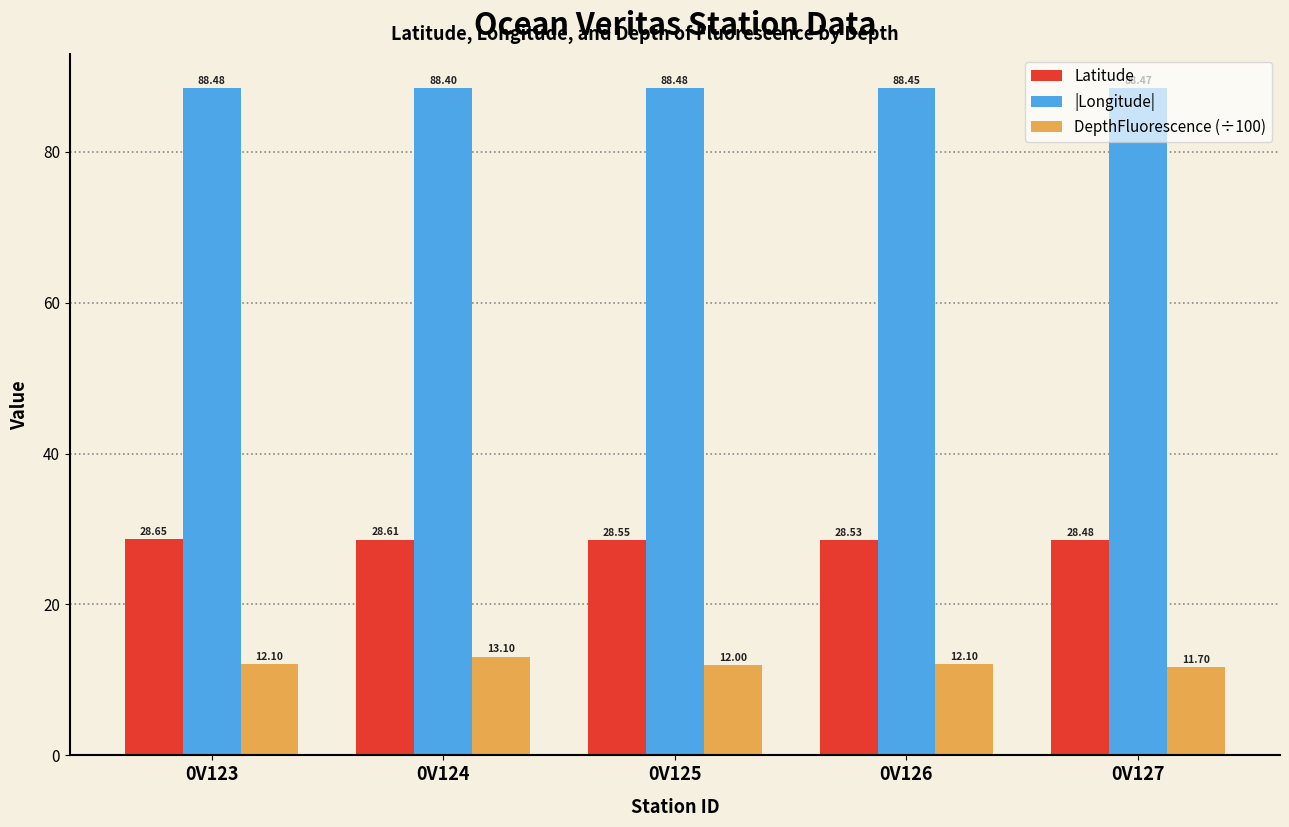

What is the highest value of the Latitude series?

28.6